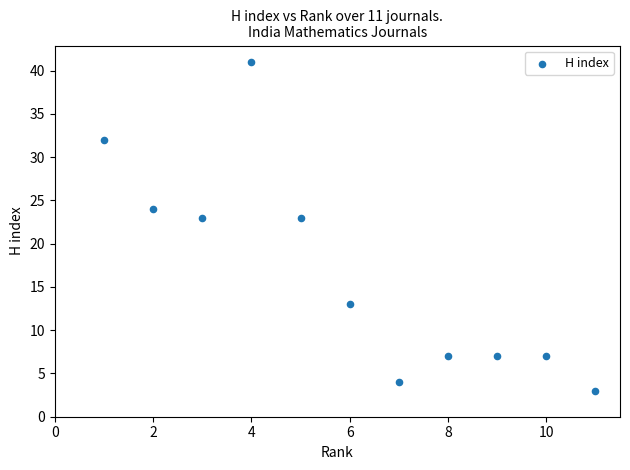

What is the average Y value?

17